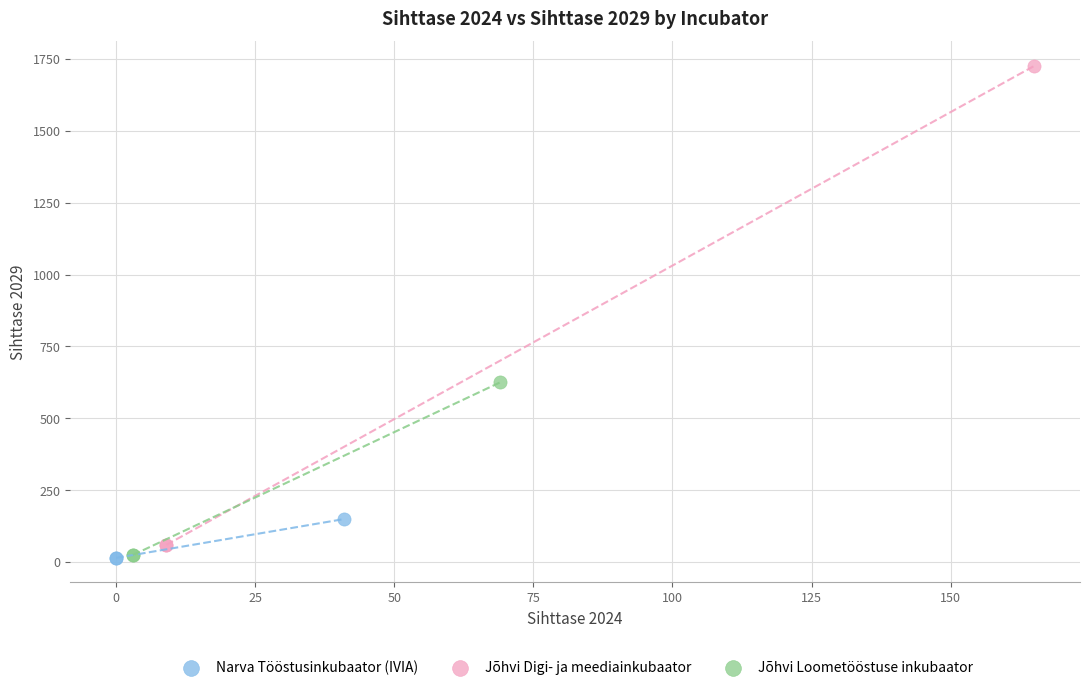

Which series has the largest Y range (max minus min)?

Jõhvi Digi- ja meediainkubaator